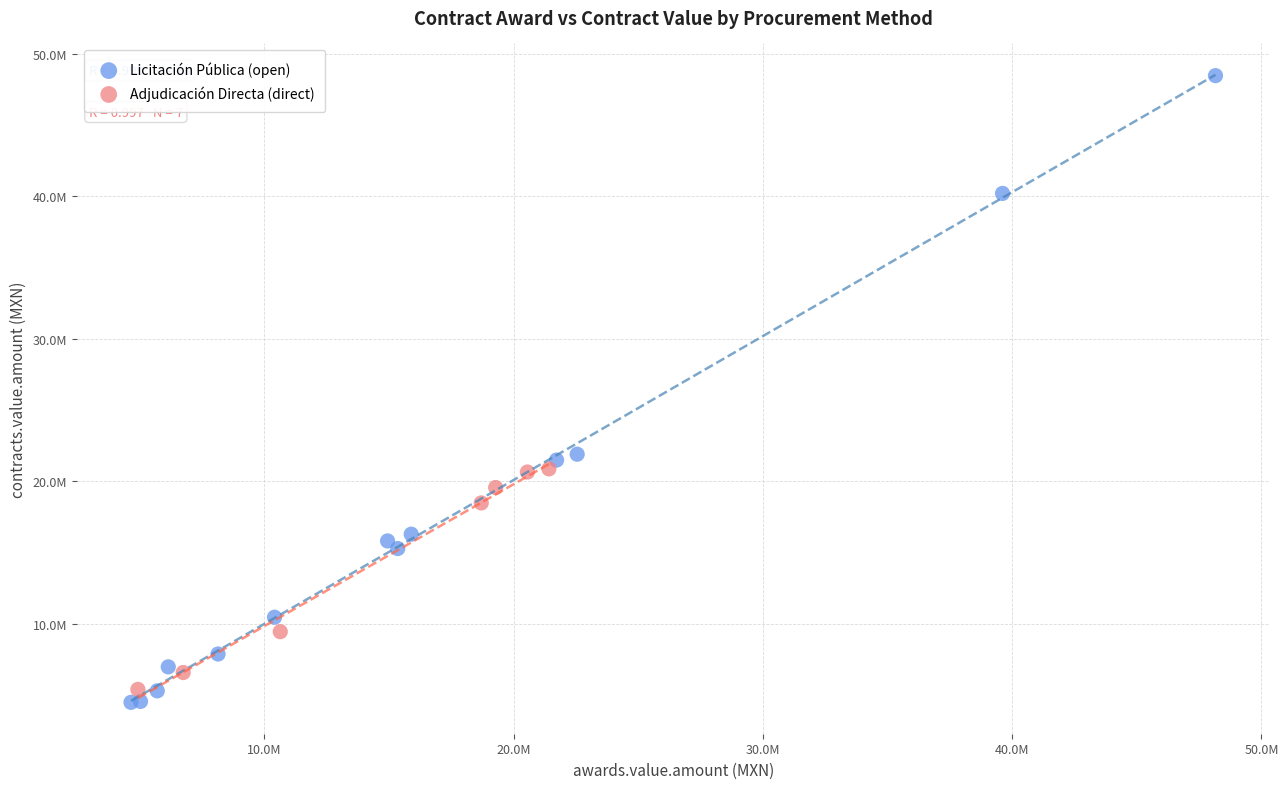

Which series reaches the minimum Y coordinate?

Licitación Pública (open)